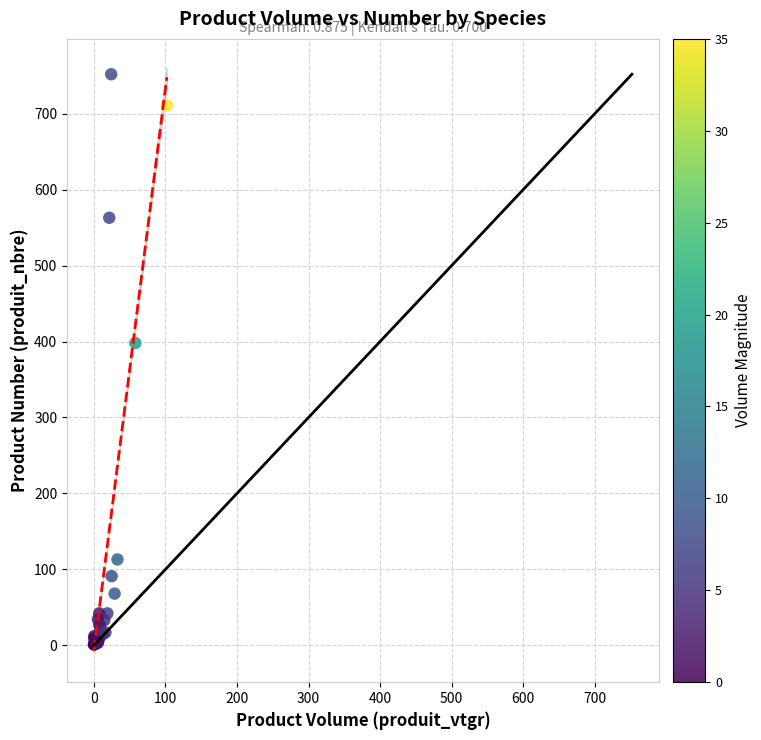

What Y value in the scatter plot is closest to 376?

398